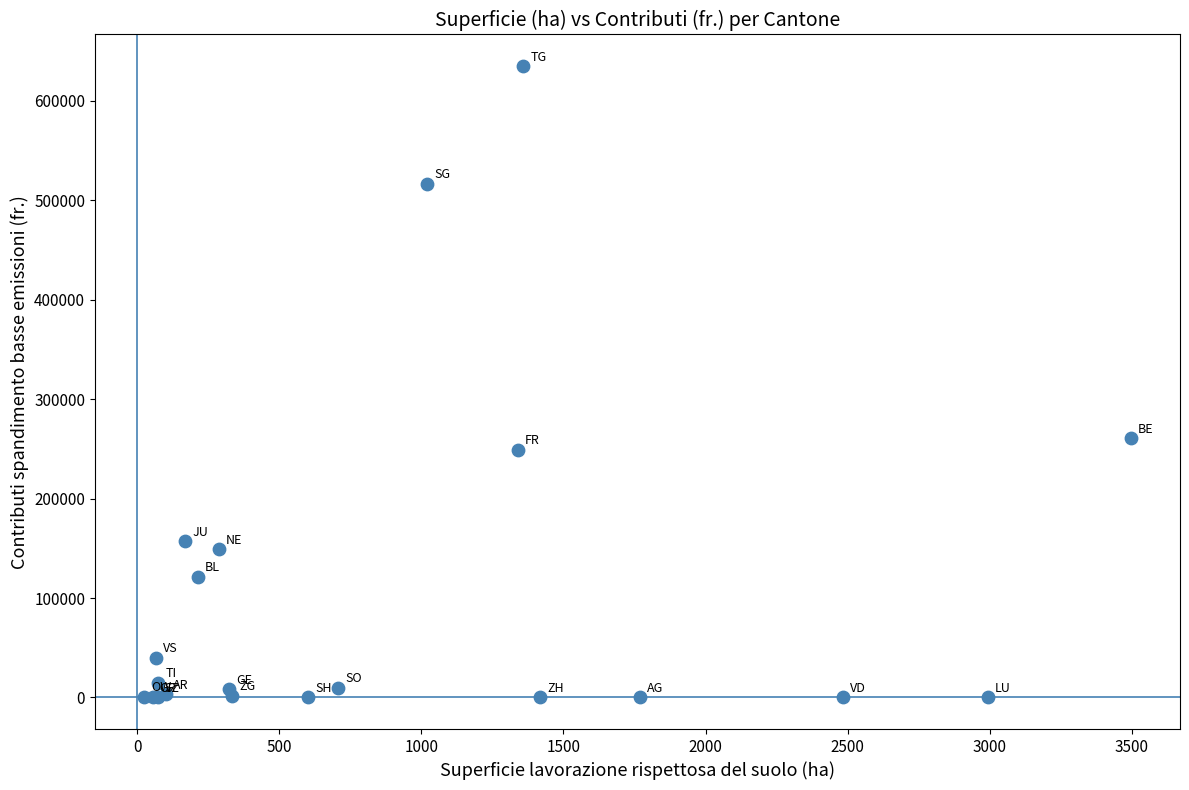

What Y value in the scatter plot is closest to 317527?

260552.8